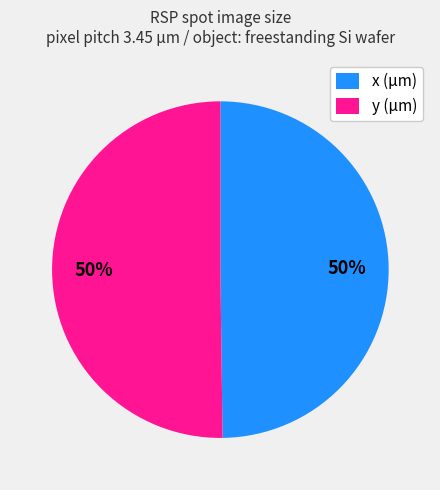

How many slices are in this pie chart?

2